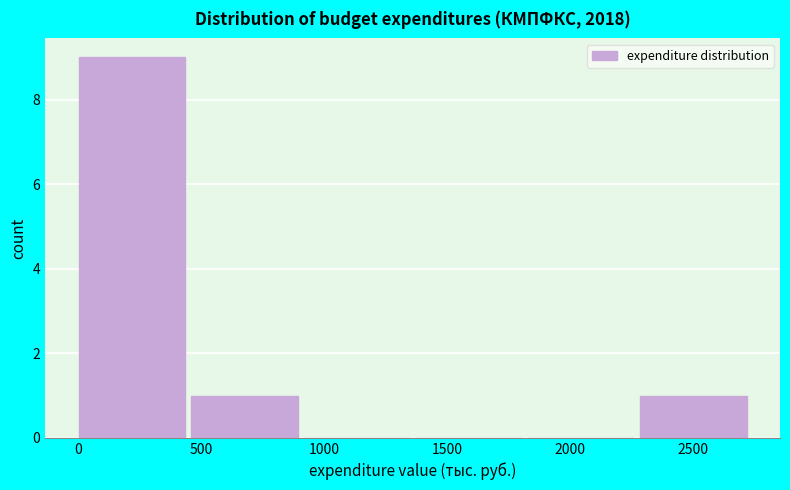

Which range on the x-axis has the tallest bar?

0 to 450